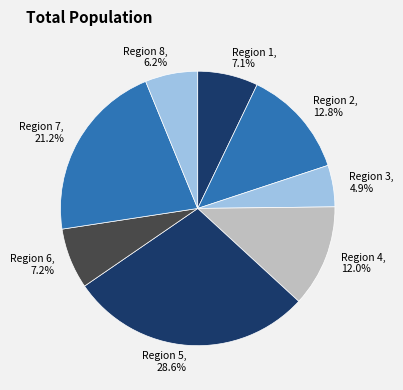

How many segments does this pie chart have?

8